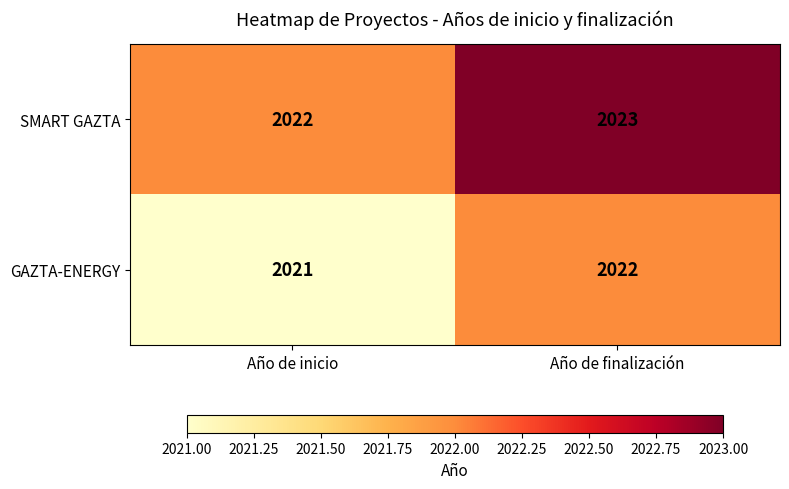

What is the maximum value shown in the chart?

2023